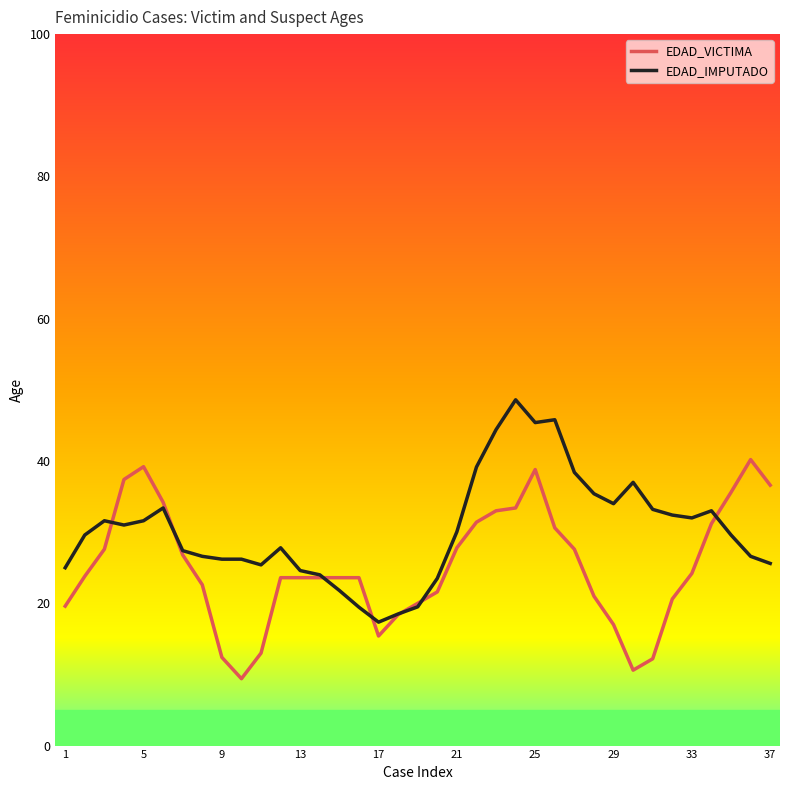

Which series has the largest total across all categories?

EDAD_IMPUTADO